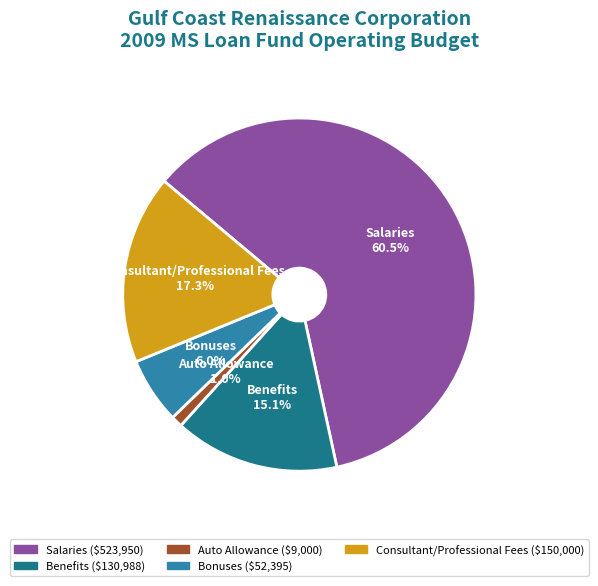

True or false: Salaries accounts for 67% of the total.

False